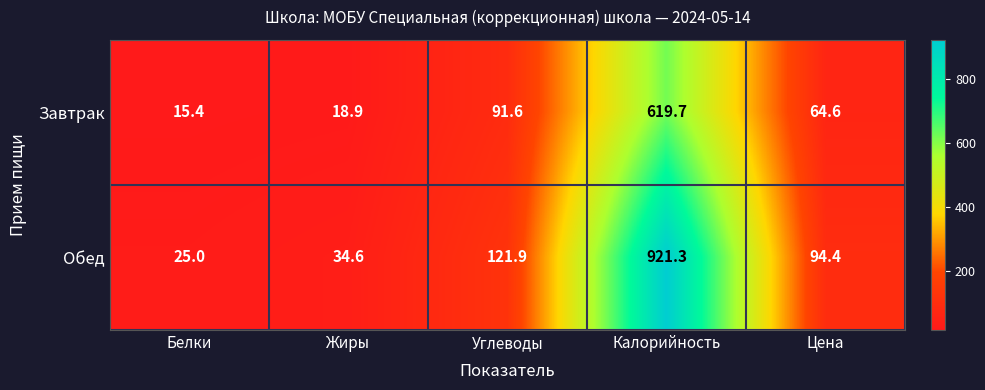

Count the number of data series in this chart.

2